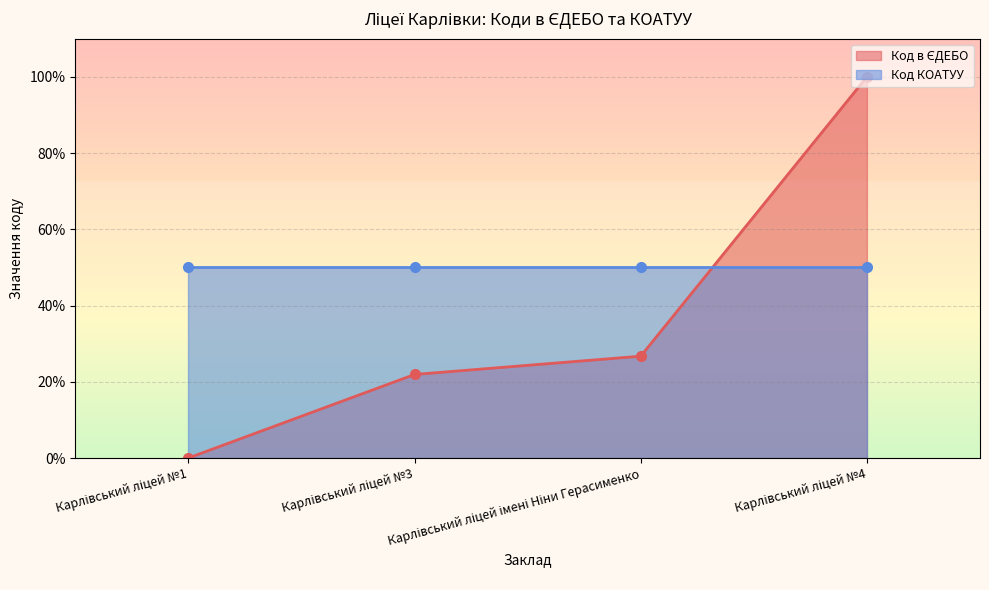

What is the label of the 2nd point from the left?

Карлівський ліцей №3